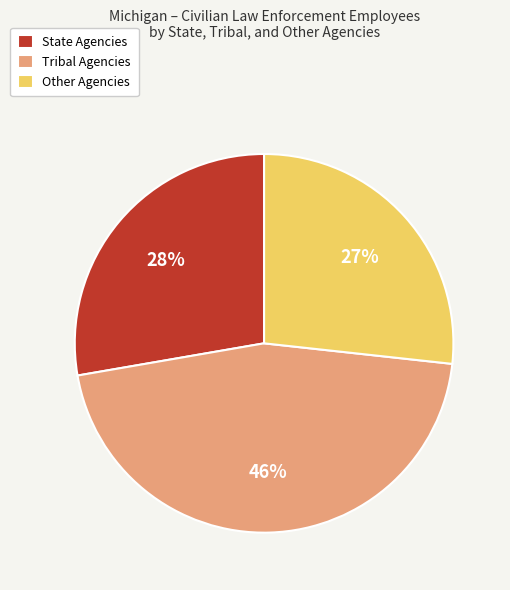

How many slices are in this pie chart?

3